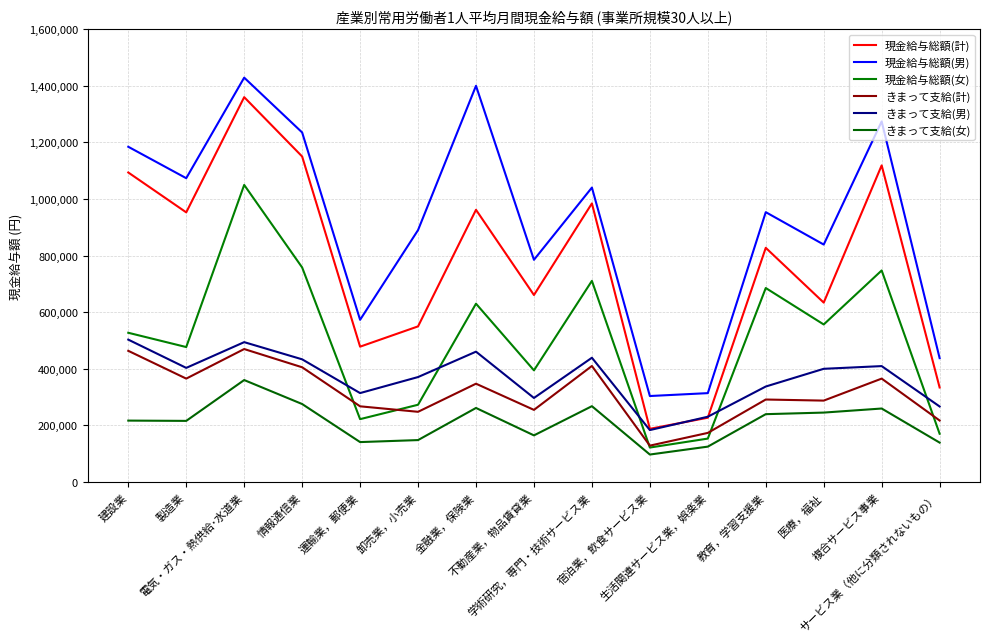

The 現金給与総額(女) series shows 389652 at 運輸業，郵便業. True or false?

False